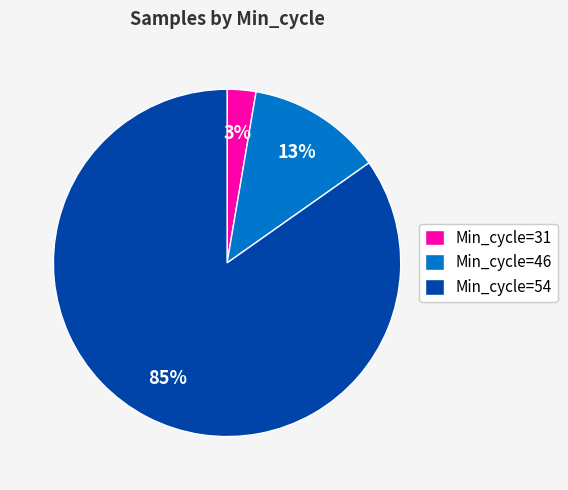

Which category accounts for the majority?

Min_cycle=54